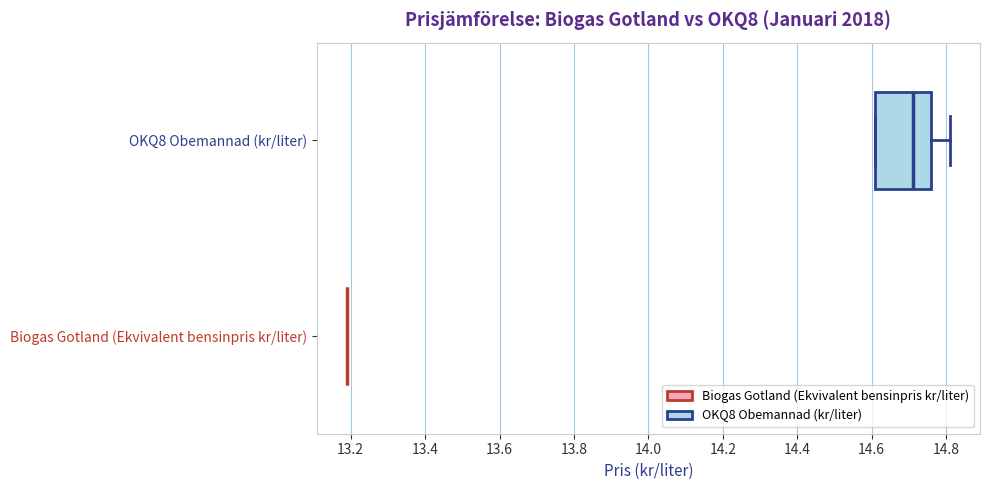

Reading bottom to top, read every box against the x-axis: the position of its median line, the range the box covers, and the ends of its whiskers. The values are not printed on the chart, so give them approximately, as read against the axis.

Biogas Gotland (Ekvivalent bensinpris kr/liter): box collapsed to a line at 13.20, whiskers 13.20 to 13.20
OKQ8 Obemannad (kr/liter): median 14.72, box 14.62 to 14.76, whiskers 14.62 to 14.82